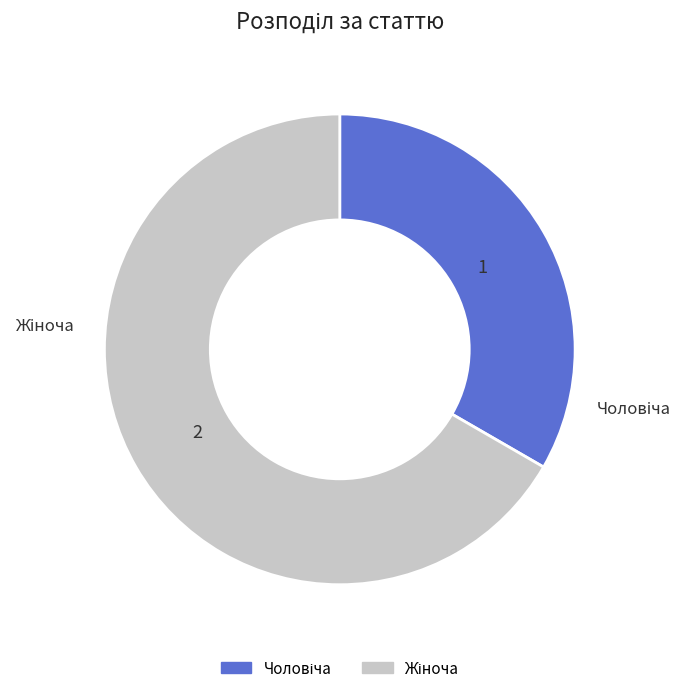

Is there any slice that represents more than half of the pie?

Yes